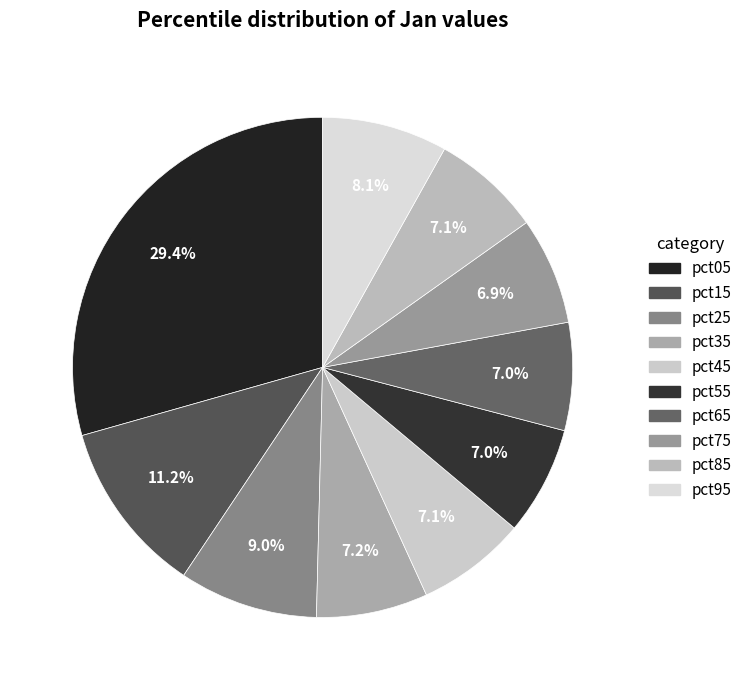

What portion of the pie excludes pct35?

92.8%